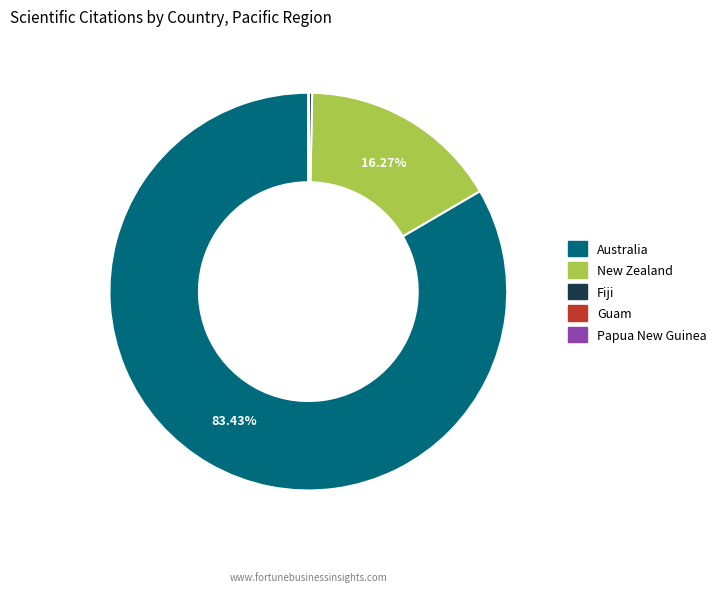

Is there a majority slice in this chart?

Yes